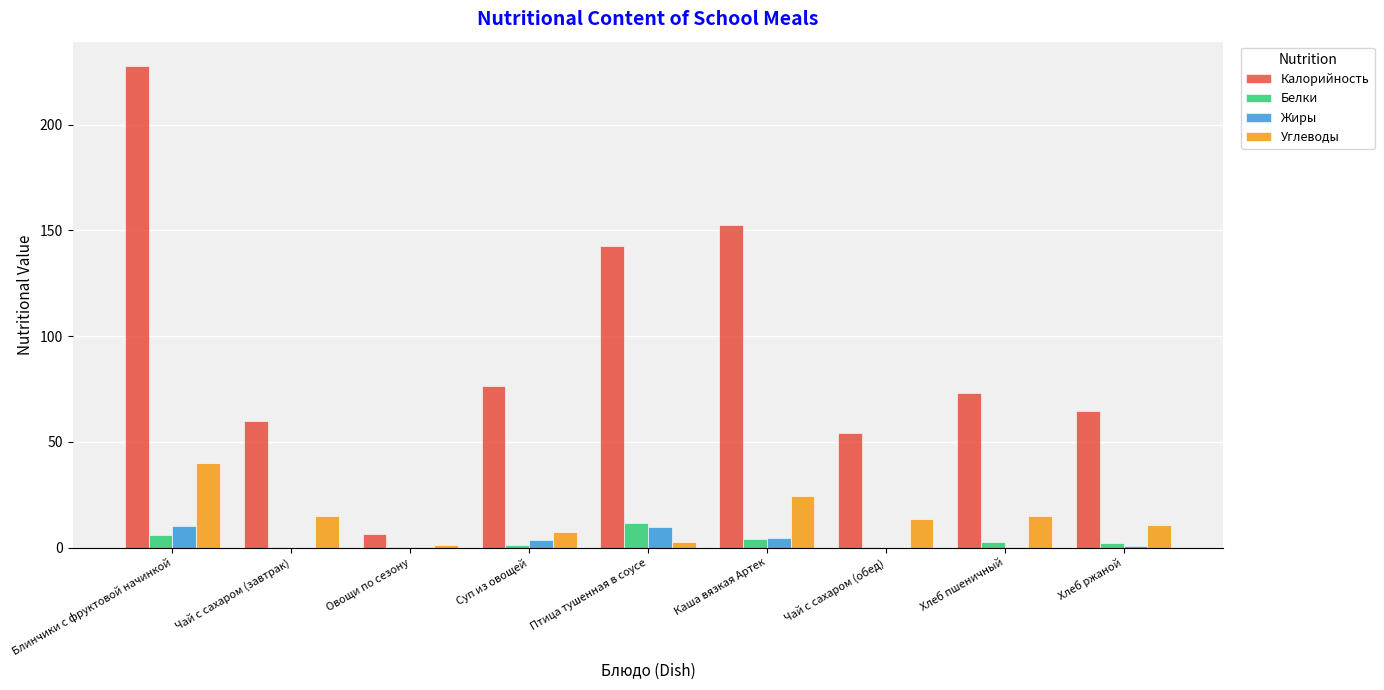

Which series has the widest spread of values?

Калорийность